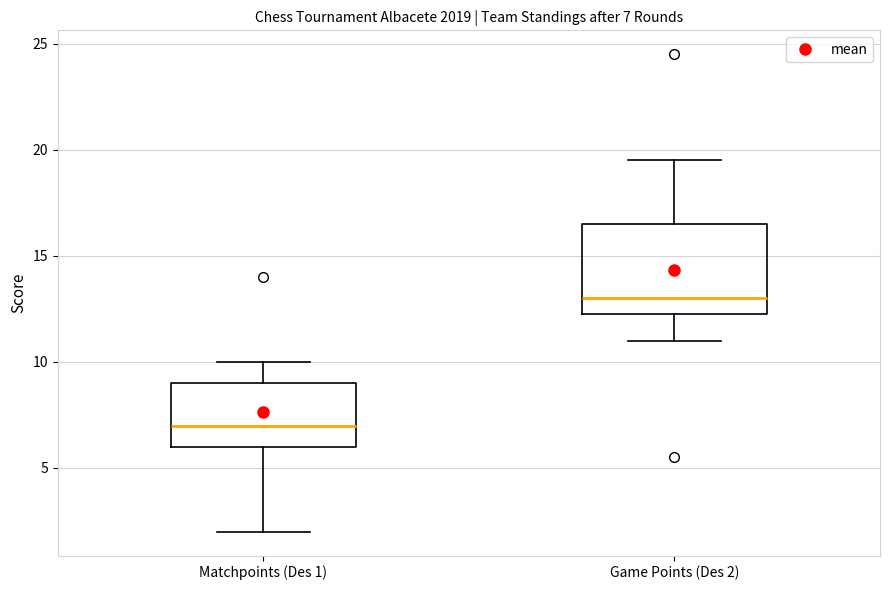

Comparing the boxes themselves (not the whiskers), which one is the tallest?

Game Points (Des 2)